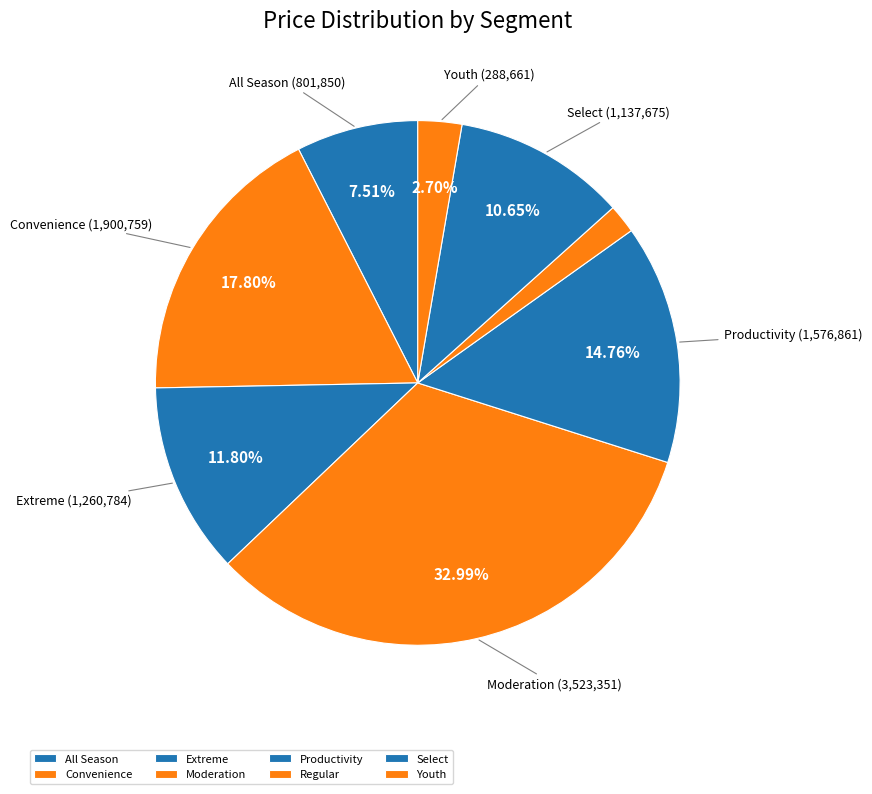

To the nearest percent, what is the difference between the Moderation and Extreme slice percentages?

21%